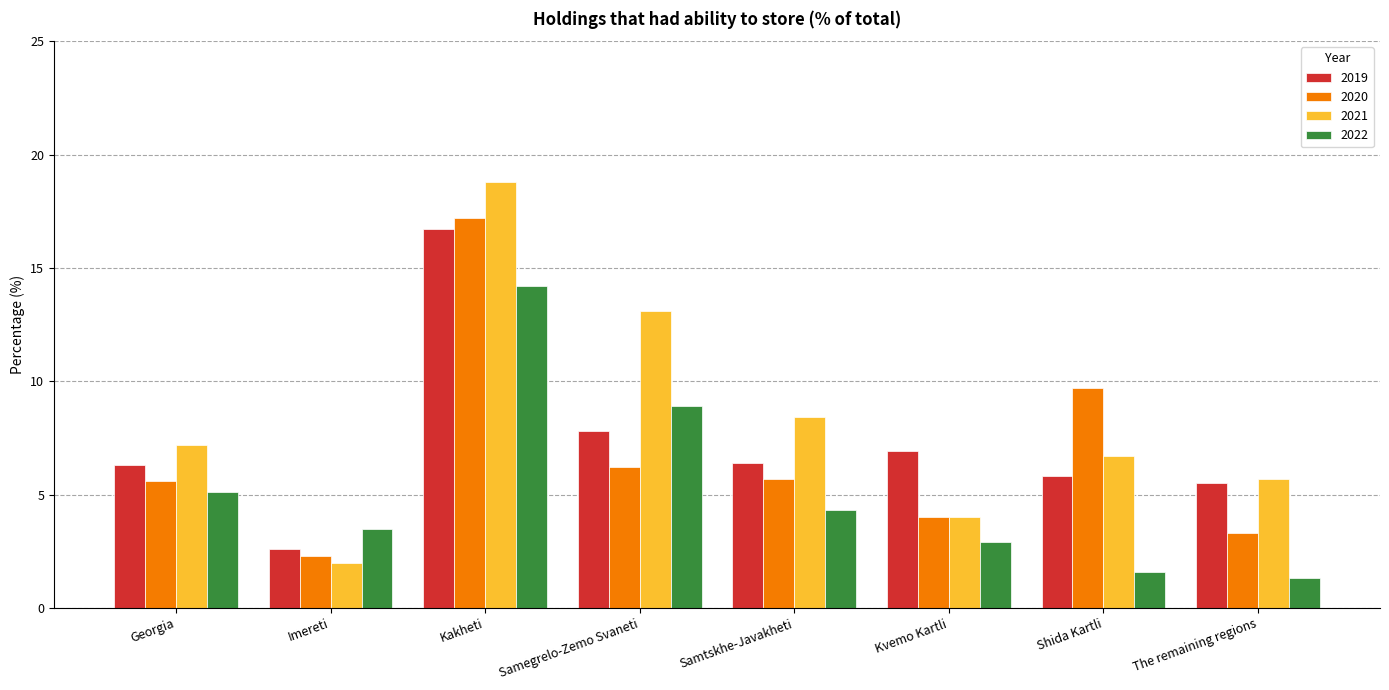

What are all the series names shown in the legend?

2019, 2020, 2021, 2022